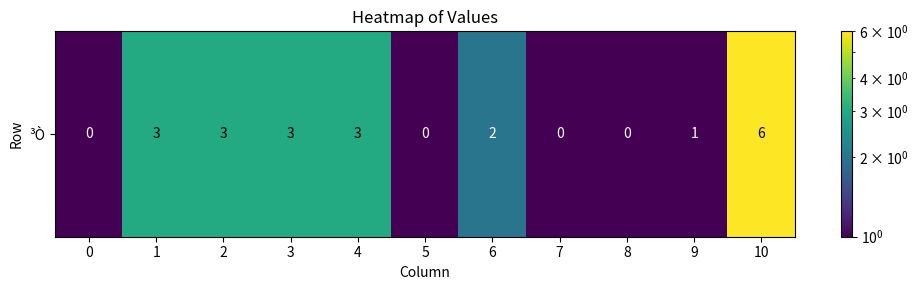

Reading left to right, transcribe all the data shown in this chart.

0=0.1	1=3.0	2=3.0	3=3.0	4=3.0	5=0.1	6=2.0	7=0.1	8=0.1	9=1.0	10=6.0